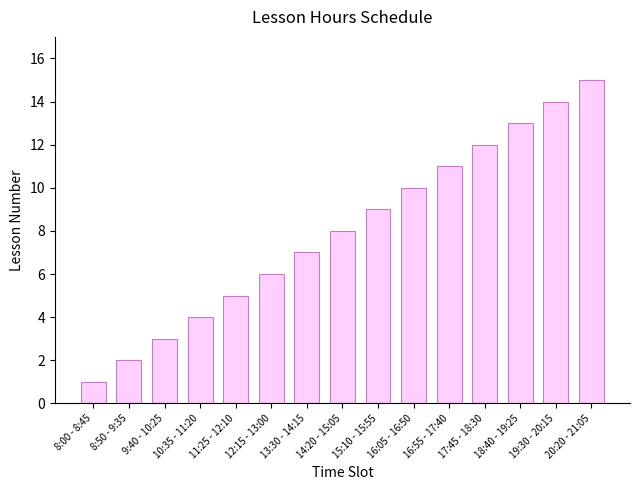

Which has a higher value, 14:20 - 15:05 or 10:35 - 11:20?

14:20 - 15:05